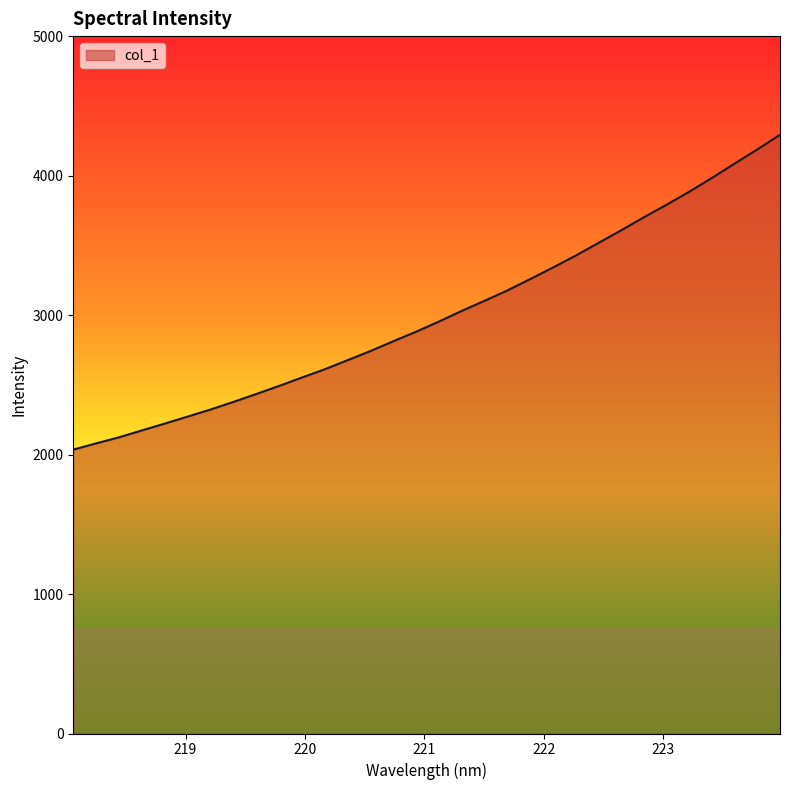

What is the greatest value displayed?

4292.5